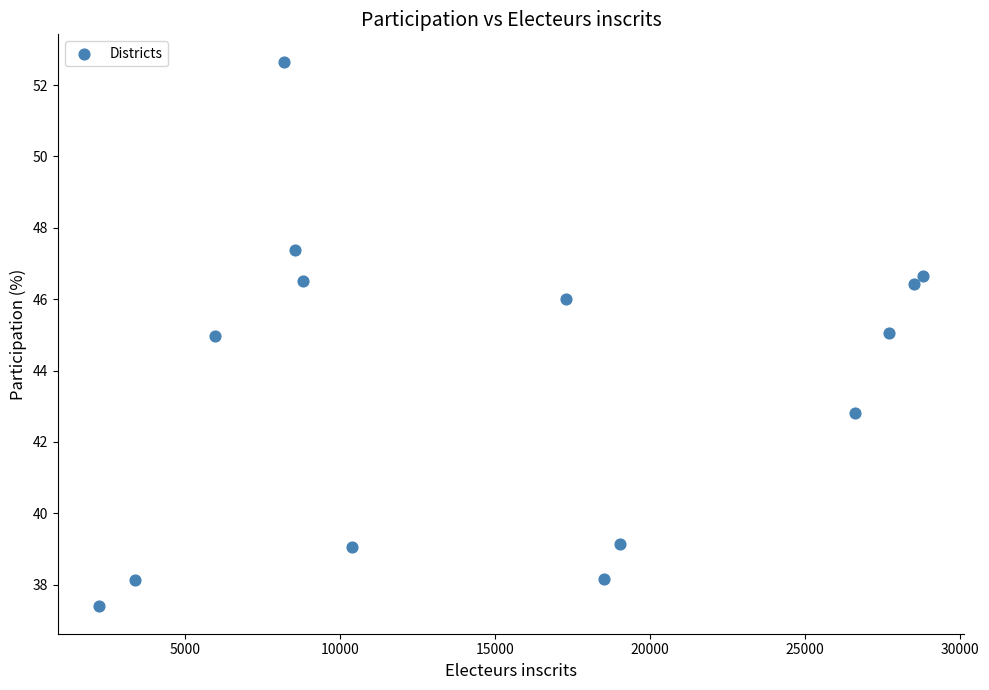

What is the range of Y values (max minus min)?

15.3